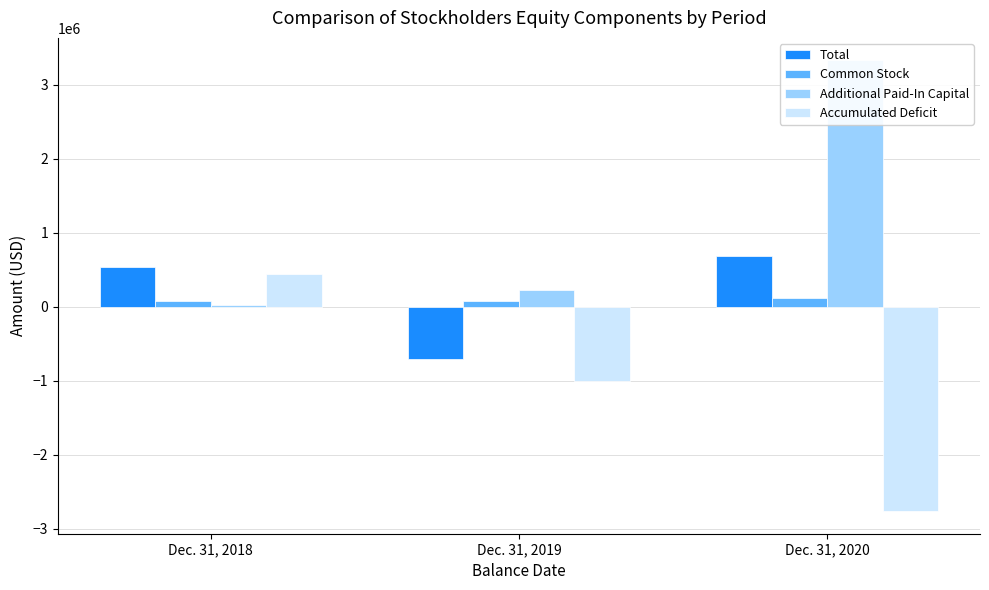

How many data points does each series have?

3